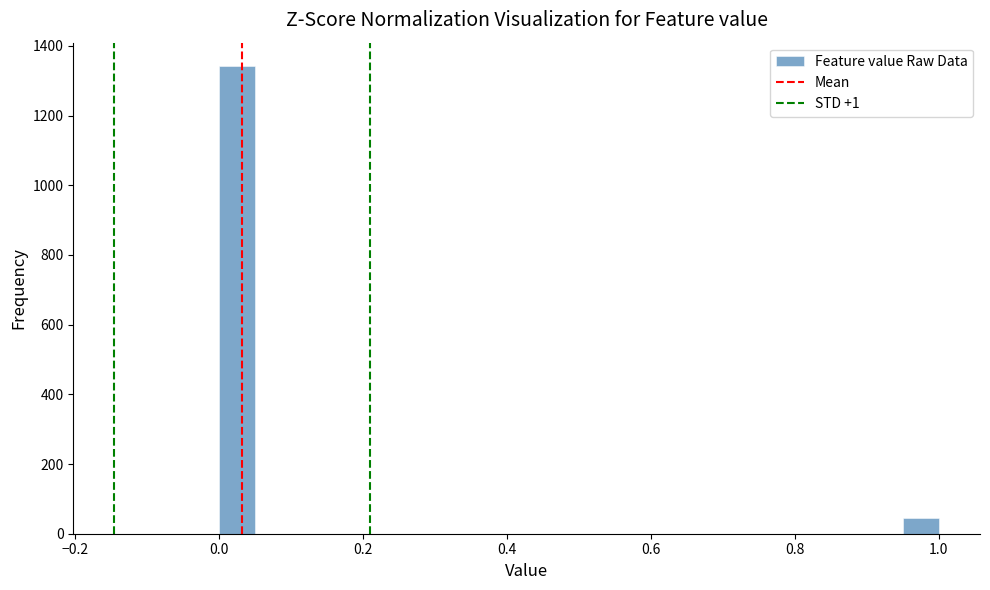

Around what value on the x-axis is the tallest bar? Give the approximate position of its centre, as read against the axis.

0.02